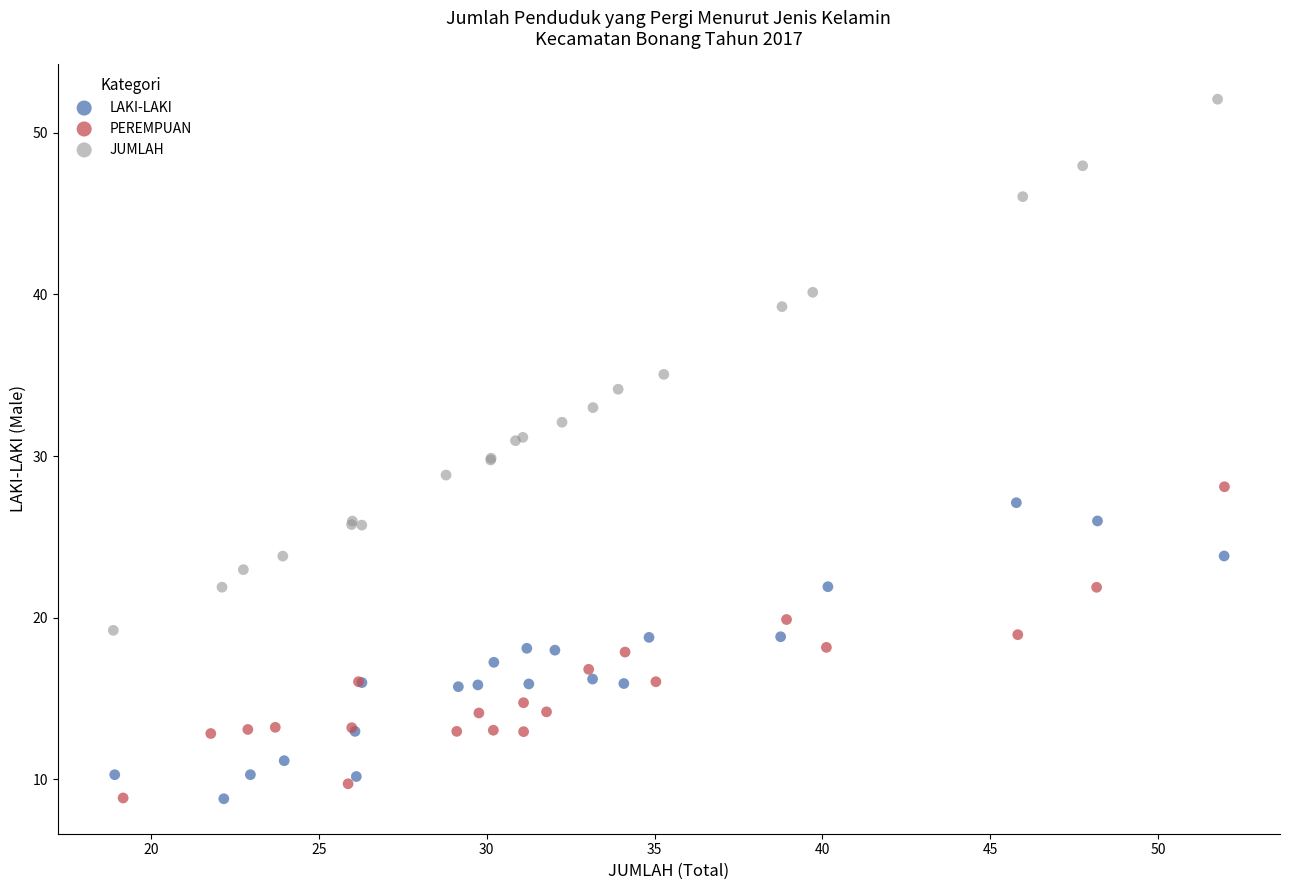

Which series has the widest spread of Y values?

JUMLAH